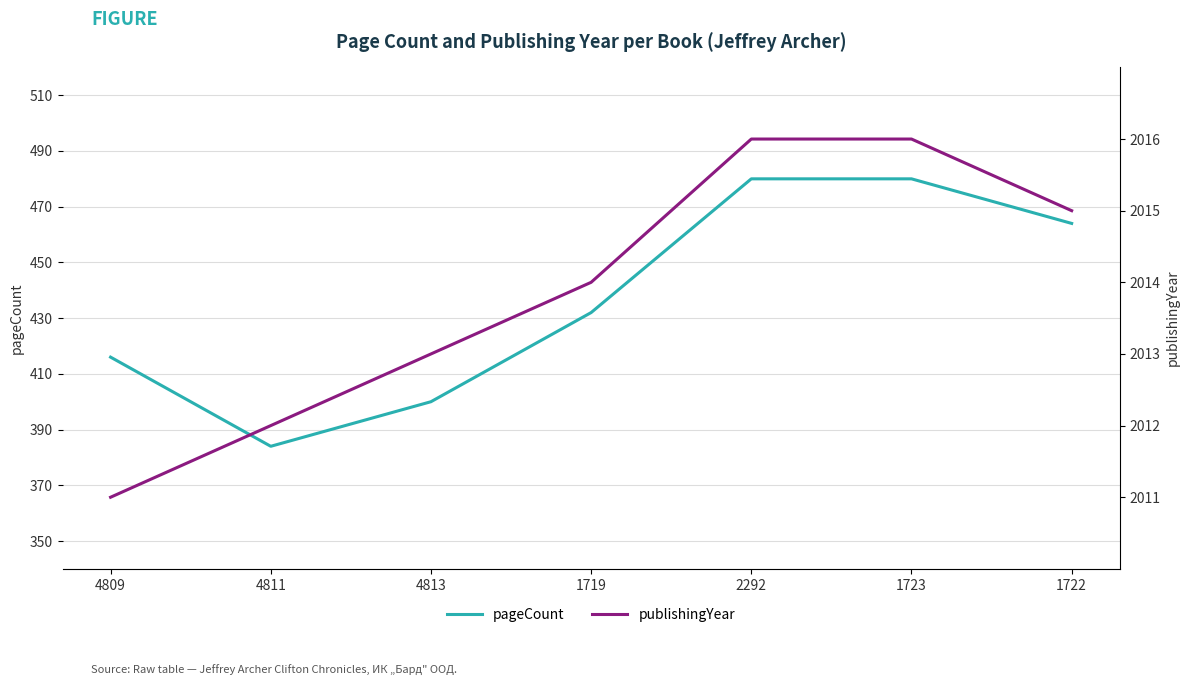

Reading left to right, extract all data points from this chart.

pageCount: 416	384	400	432	480	480	464
publishingYear: 2011	2012	2013	2014	2016	2016	2015